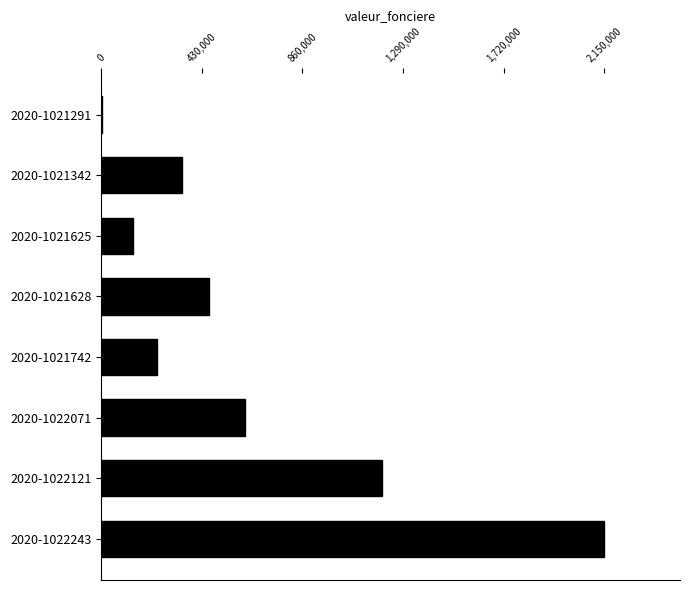

What is the sum of all values?

5153750